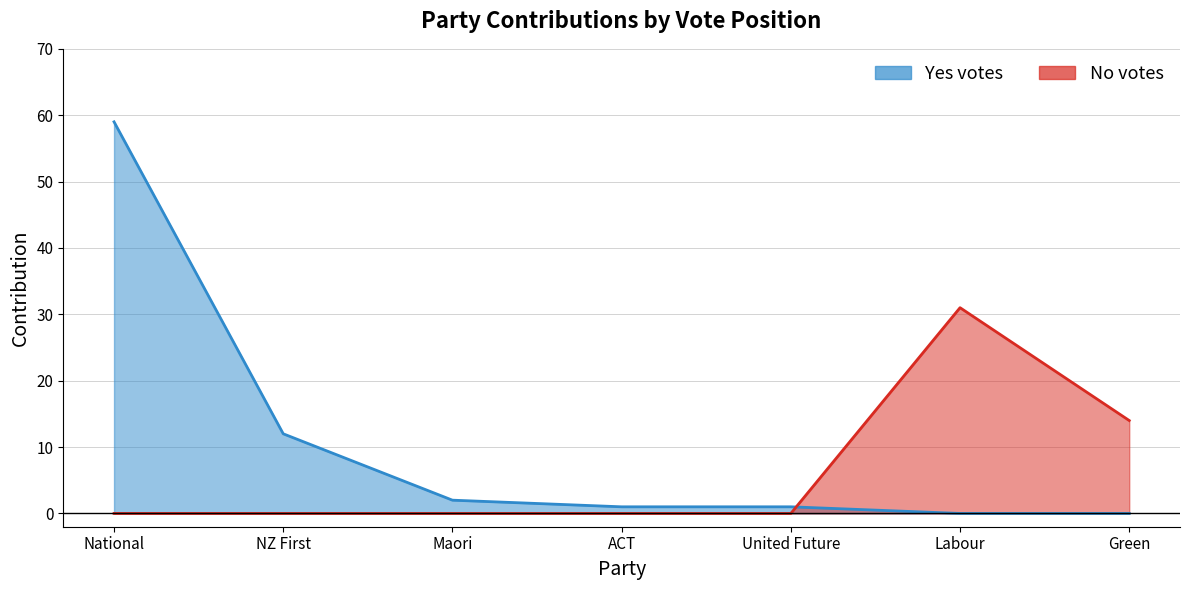

What is the value of the Yes votes point at the 1st from the left?

59